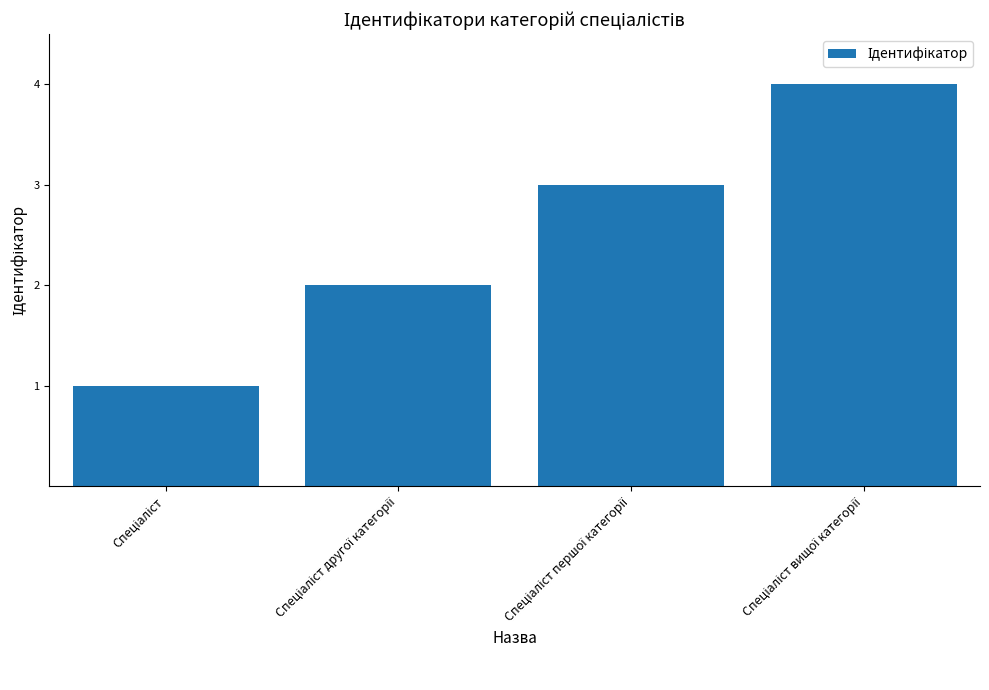

How many values are below 3?

2